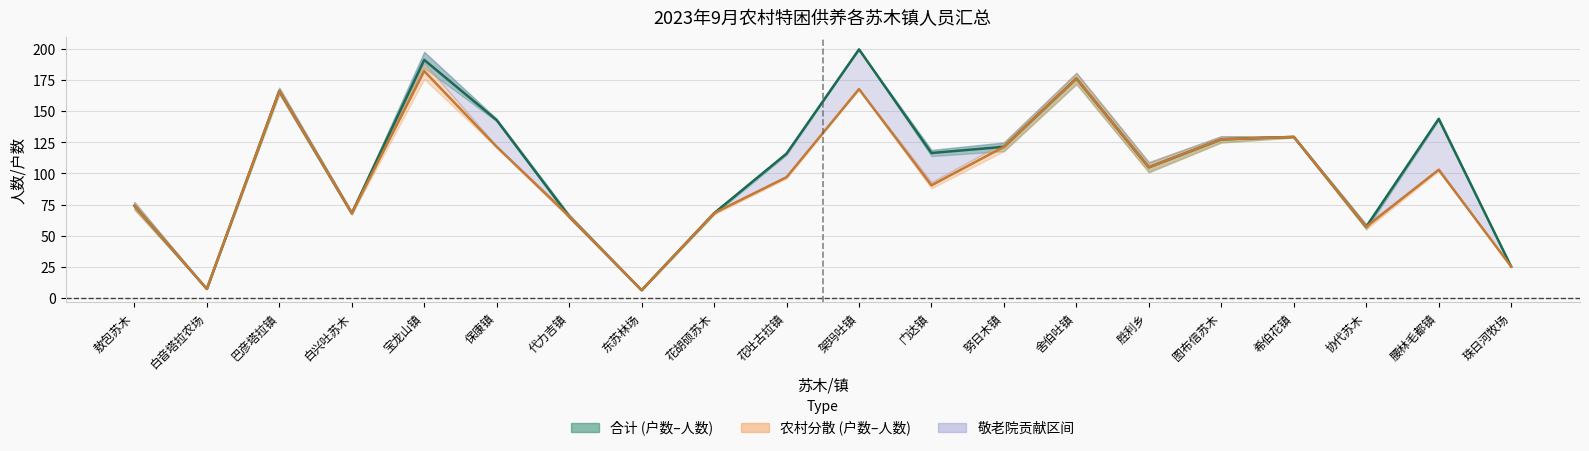

True or false: 农村分散均值 and 合计均值 cross at least once.

False